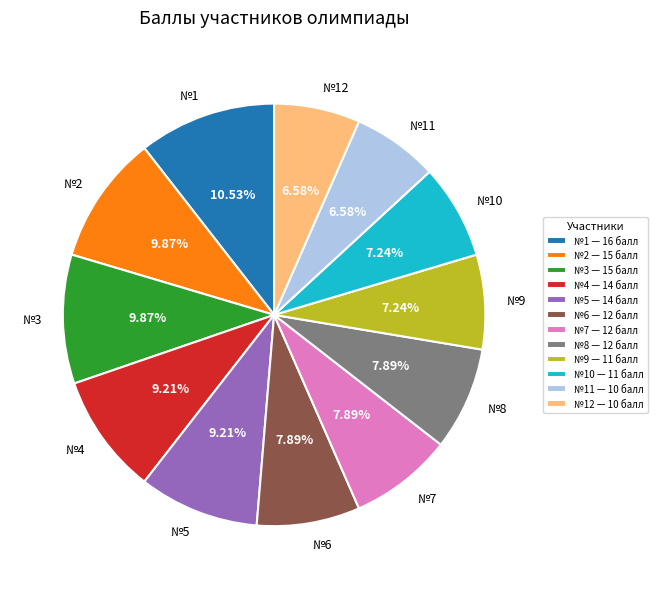

Combined, do №3 and №6 account for over 50%?

No